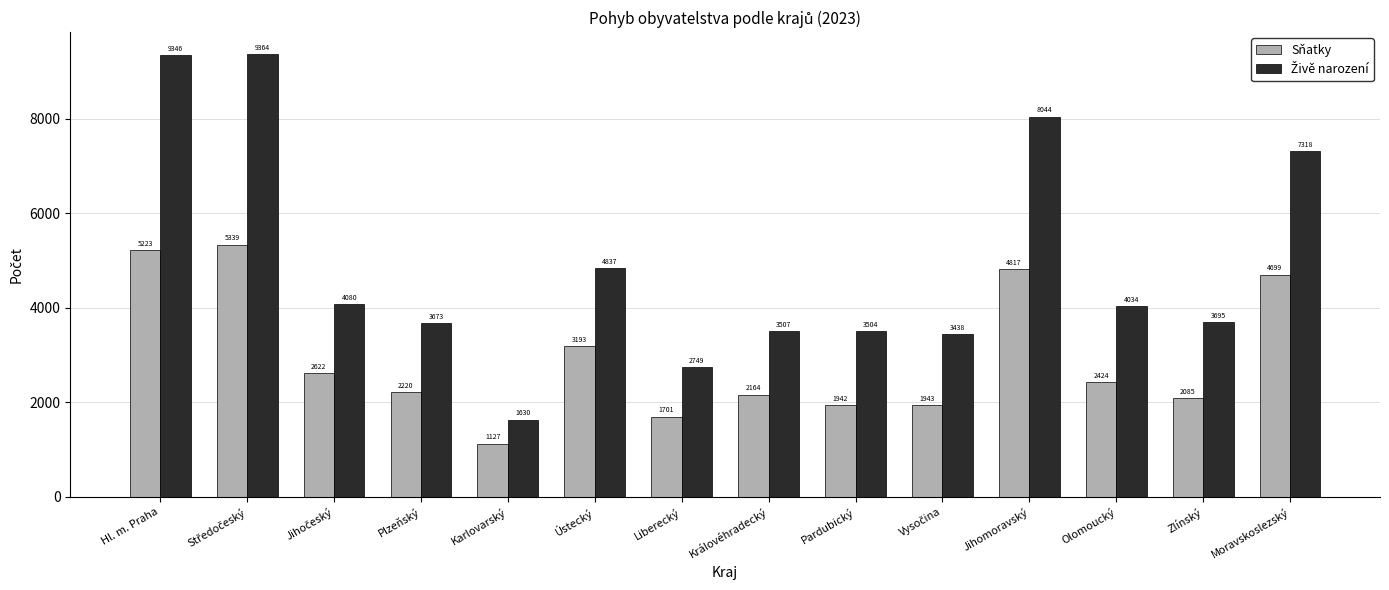

Which category has the lowest value across all series?

Karlovarský